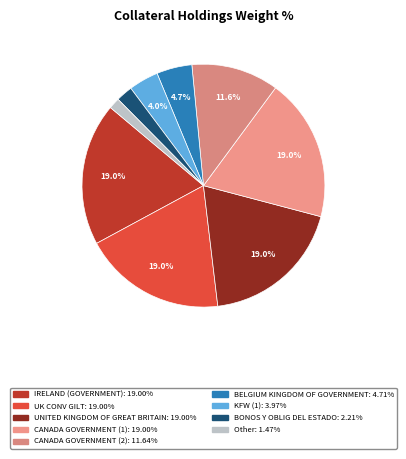

How many slices are in this pie chart?

9